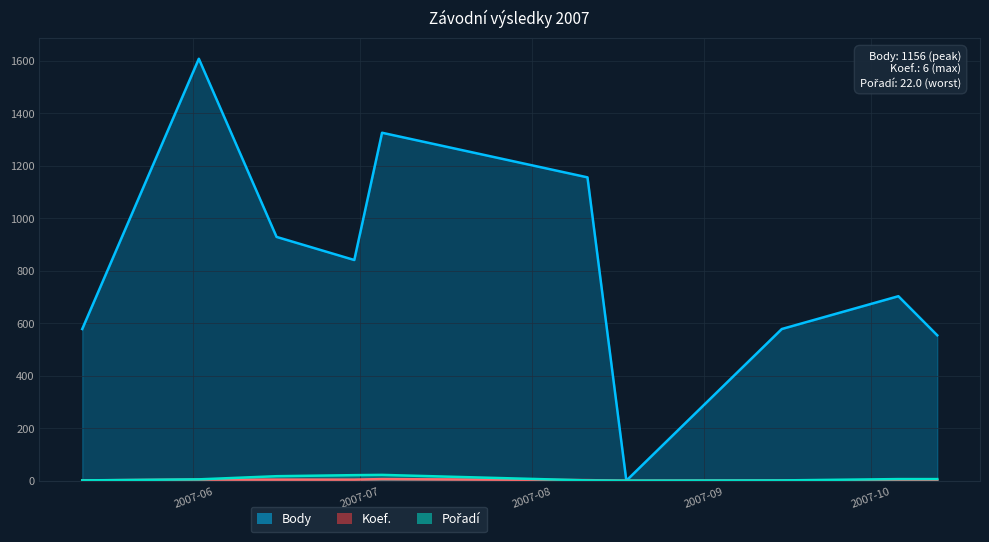

Where is the first local maximum for Pořadí?

2007-07-05